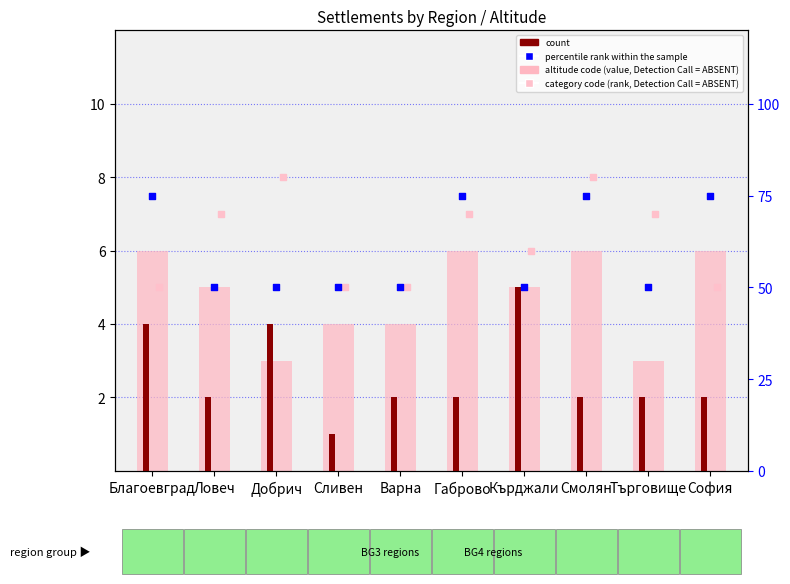

At how many categories does at least one series exceed 48?

10